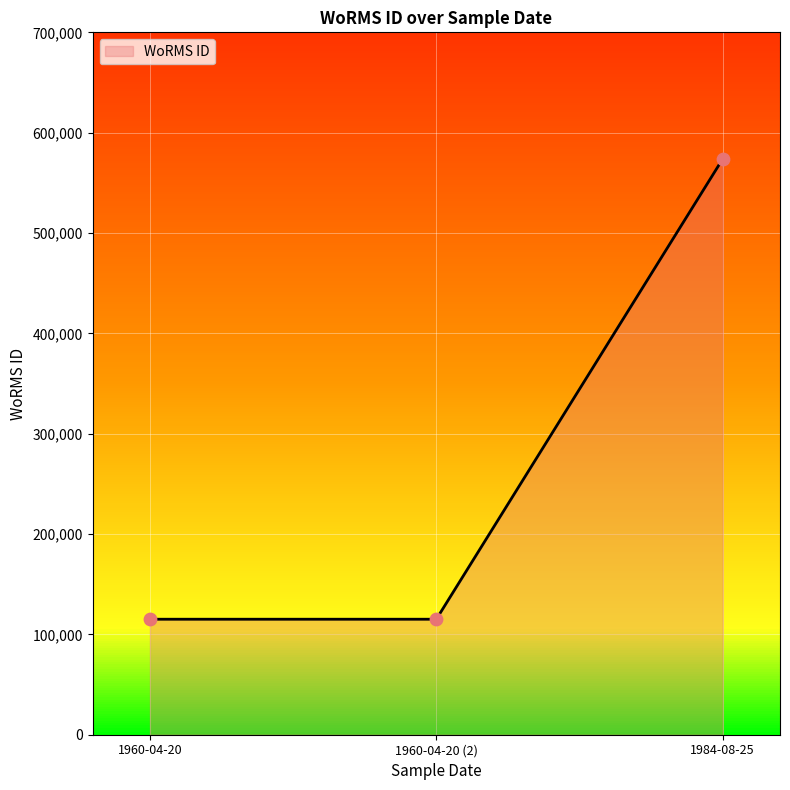

Which has a higher value, 1960-04-20 or 1960-04-20?

1960-04-20